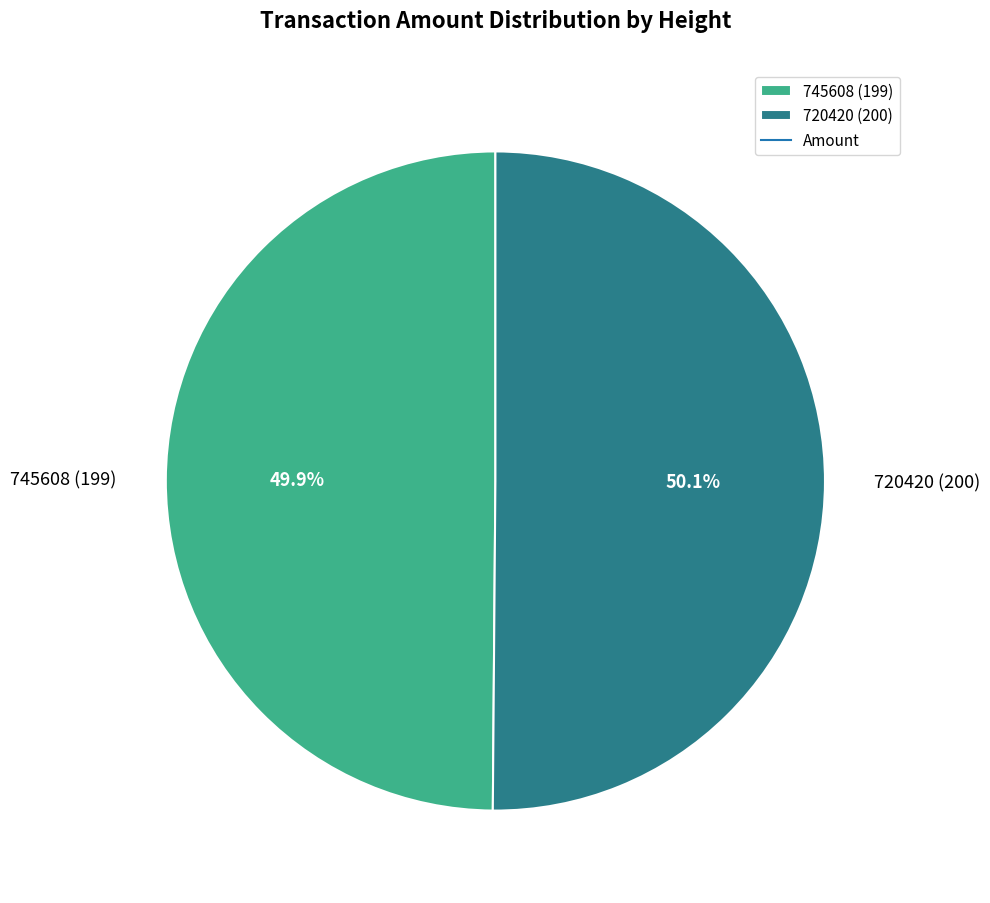

Combined, what portion of the pie is 720420 (200) and 745608 (199)?

100.0%